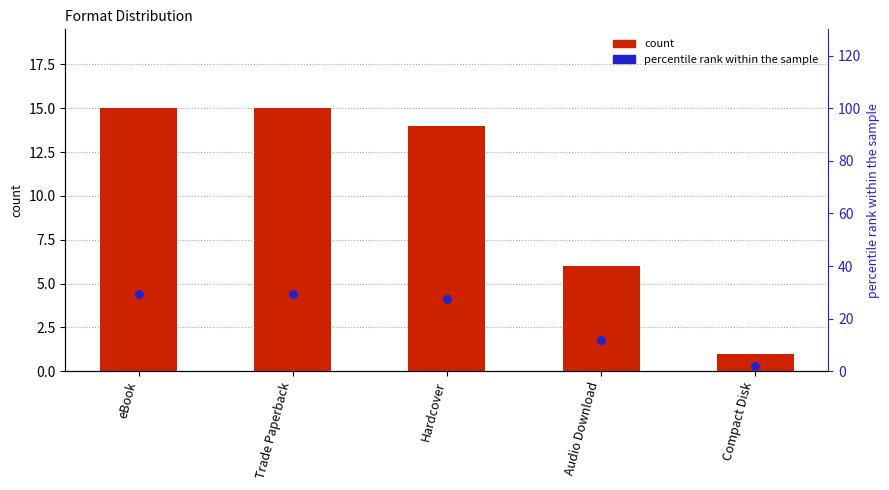

What are all the series names shown in the legend?

count, percentile rank within the sample